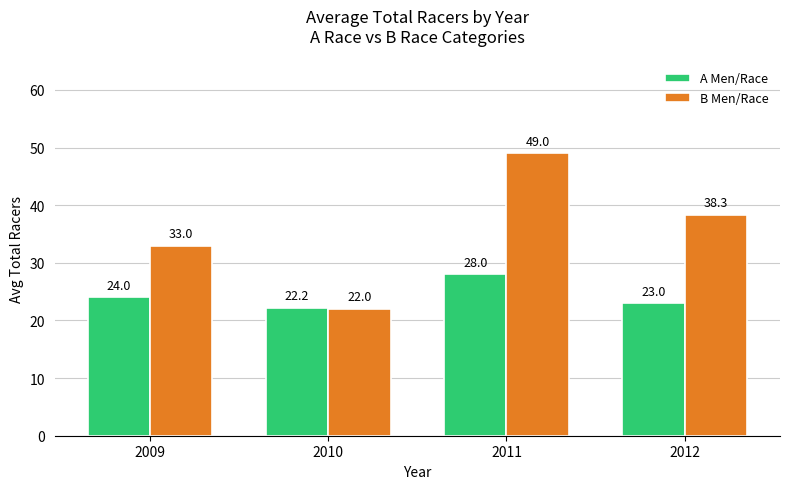

Rank the series by their maximum value, from lowest to highest.

A Men/Race, B Men/Race